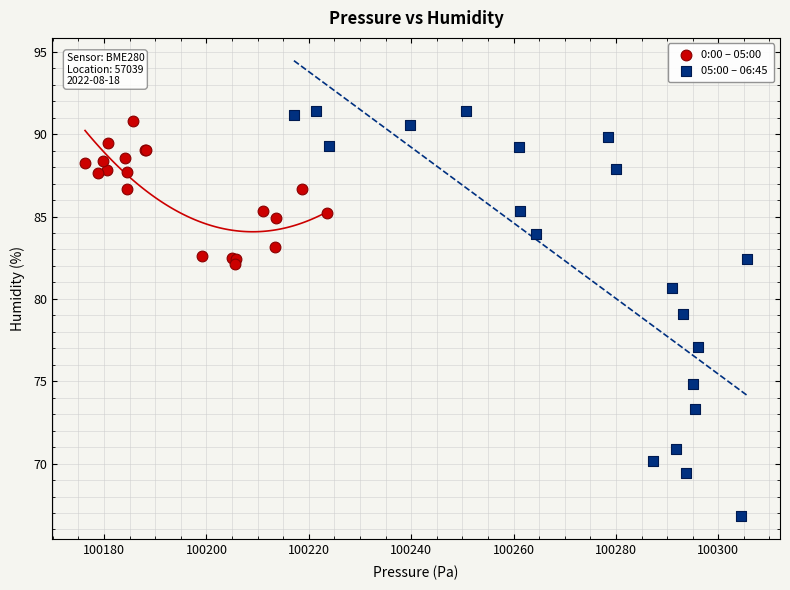

Which series contains the highest Y value?

05:00 – 06:45